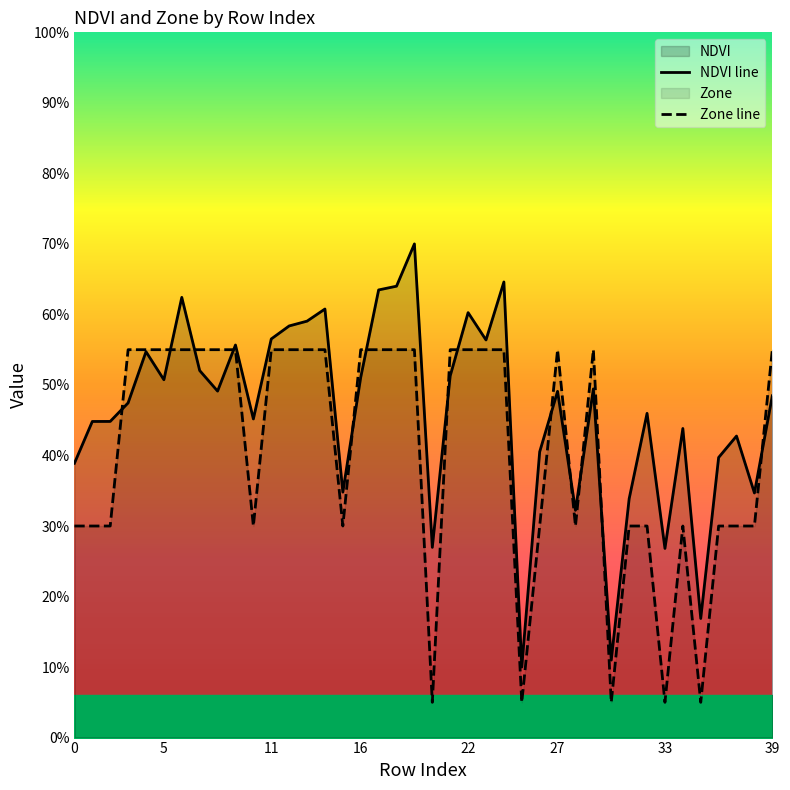

What is the difference between the second highest and minimum values in the NDVI line series?

0.5